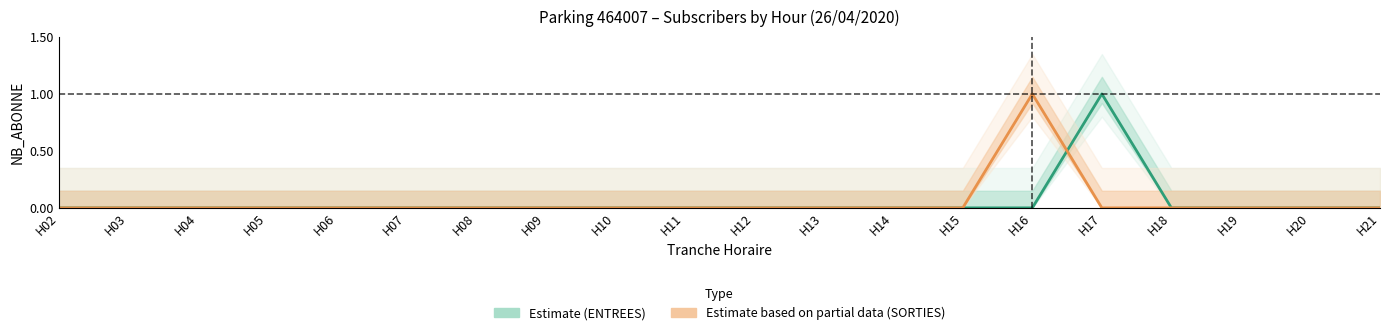

Count the SORTIES (Estimate based on partial data) values in the range 0 to 1.

20